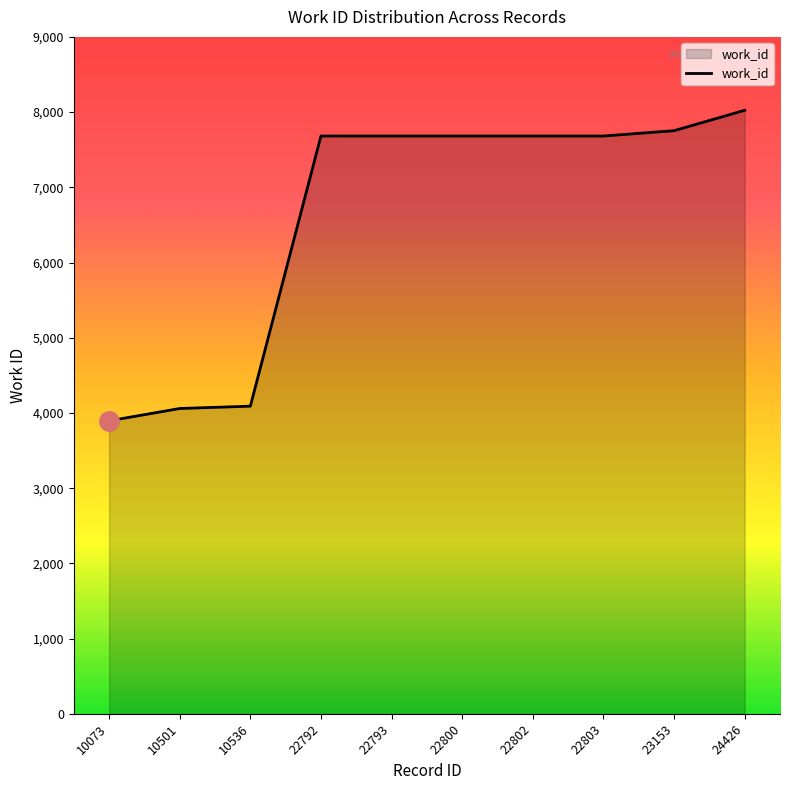

What is the difference between the maximum and minimum values?

4129